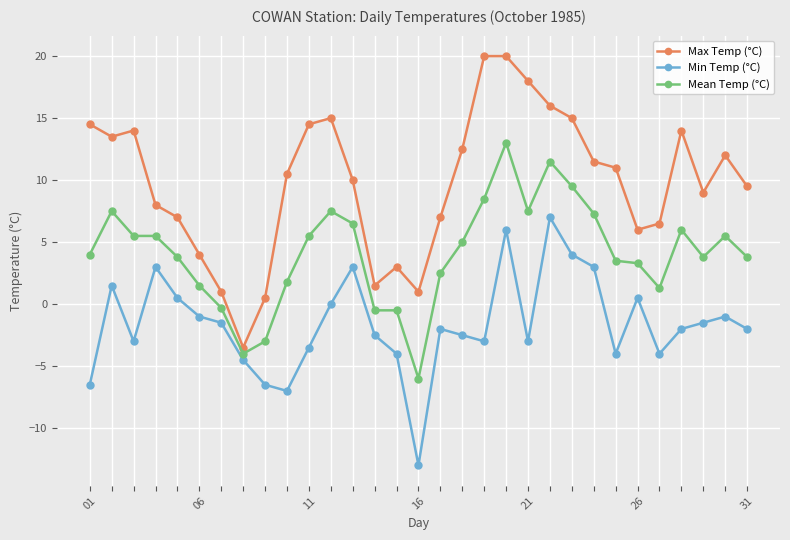

True or false: Mean Temp (°C) has more than 2 points higher than both neighbors.

True